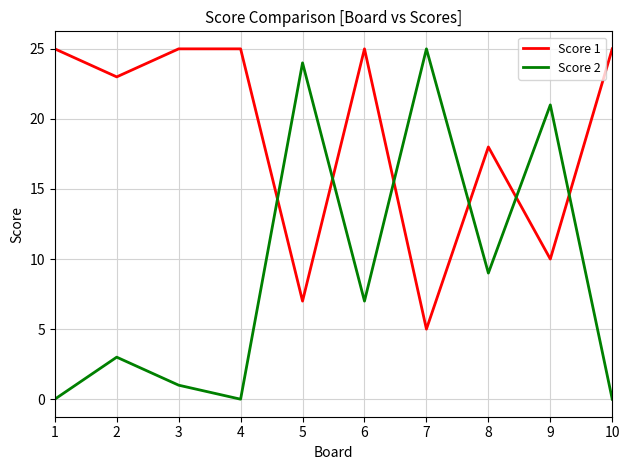

Rank the series at 1 from lowest to highest value.

Score 2, Score 1